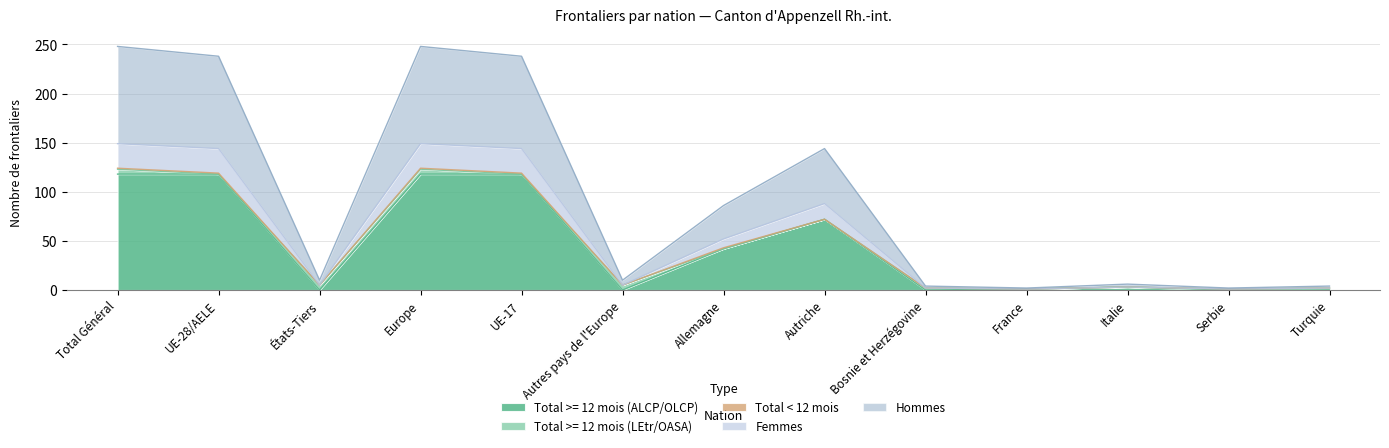

Does the chart display data point markers on the line(s)?

No